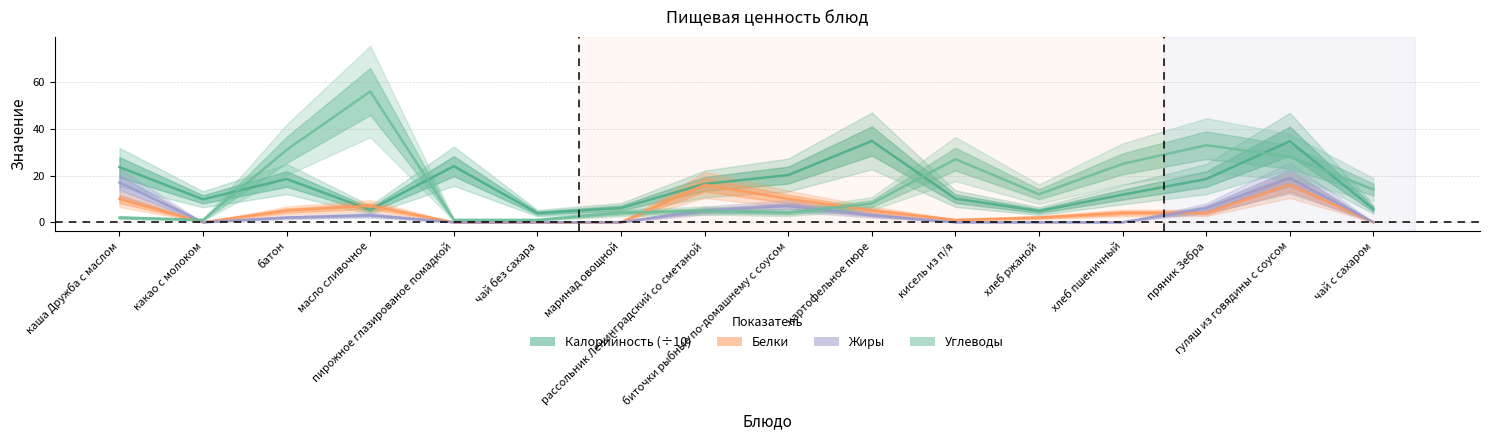

Which series has the largest range (max minus min)?

Углеводы